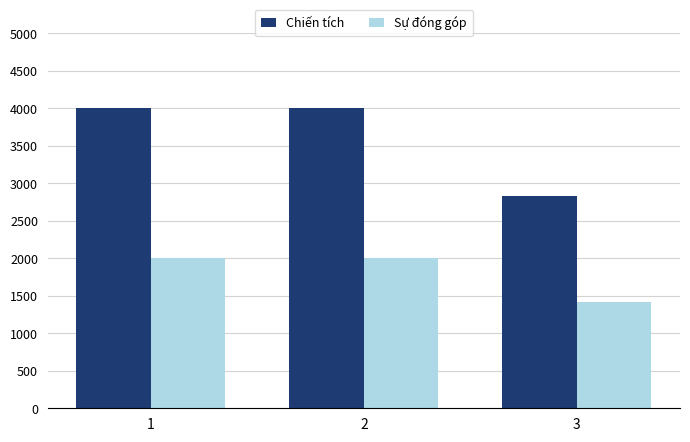

Which series has the largest range (max minus min)?

Chiến tích